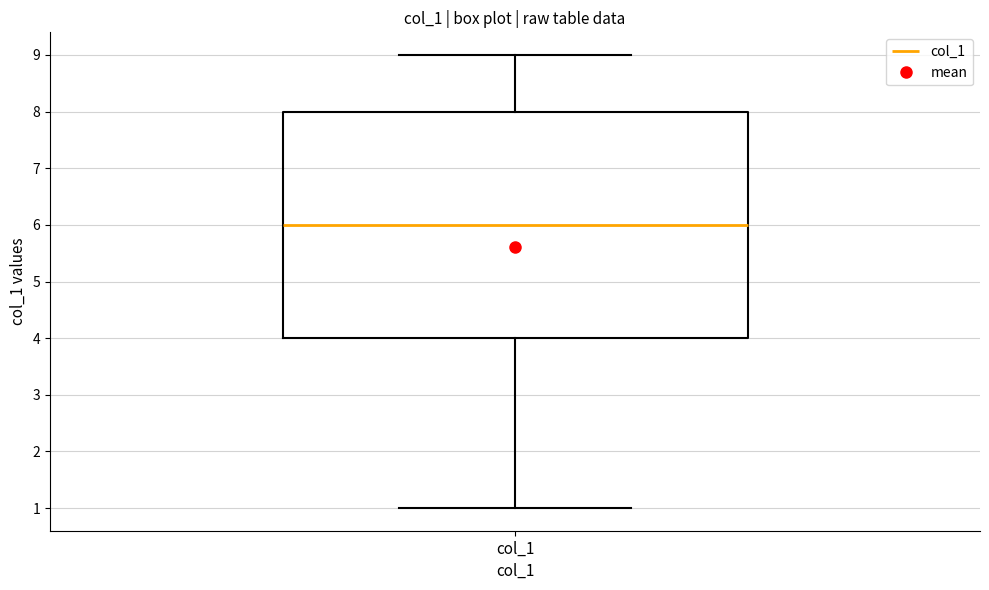

Read this box plot against the y-axis: the position of the median line, the range covered by the box, and the ends of both whiskers. The values are not printed on the chart, so give them approximately, as read against the axis.

median 6, box 4 to 8, whiskers 1 to 9